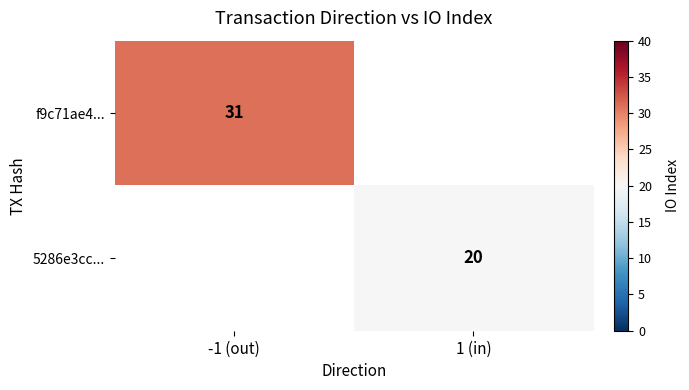

Which category has the highest value across all series?

-1 (out)